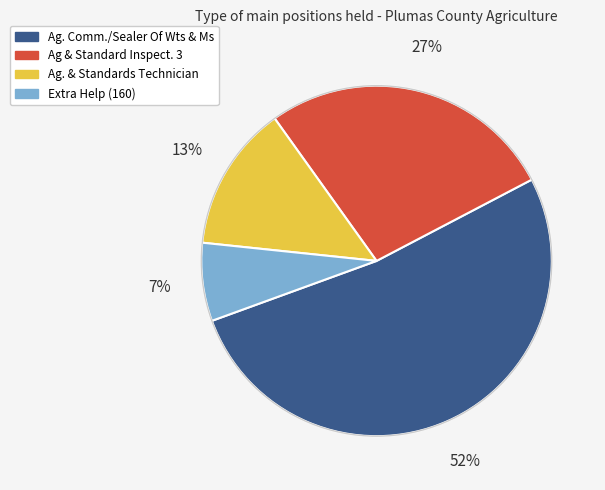

To the nearest percent, what is the difference between the largest and smallest slice percentages?

45%